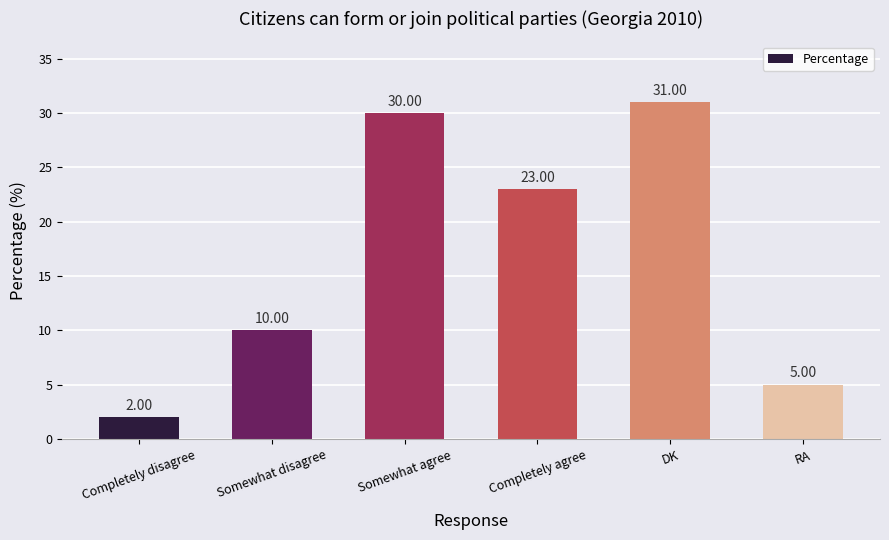

What is the average value?

17